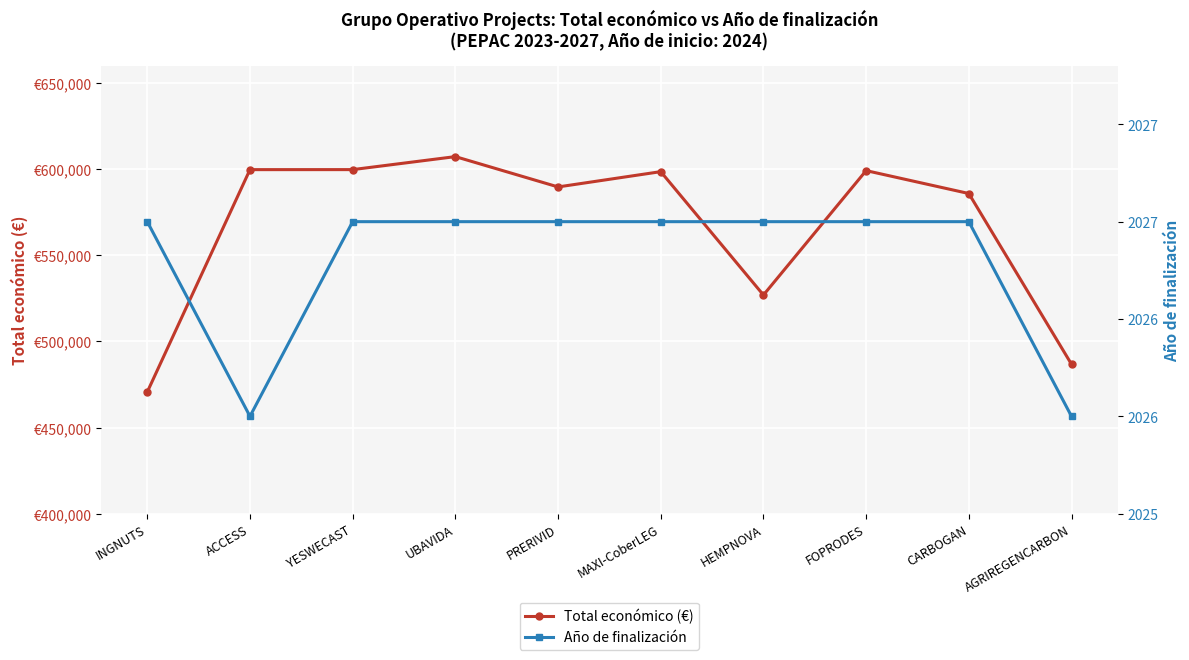

What are all the series names shown in the legend?

Total económico (€), Año de finalización